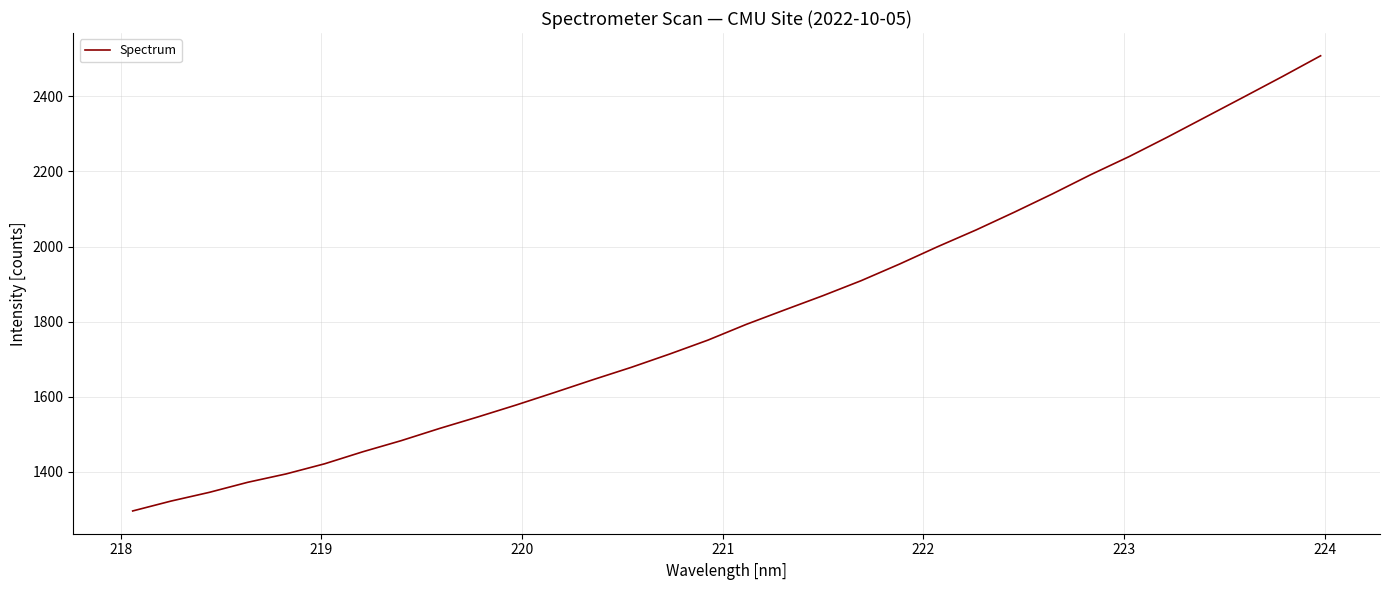

What is the sum of all values?

58186.3